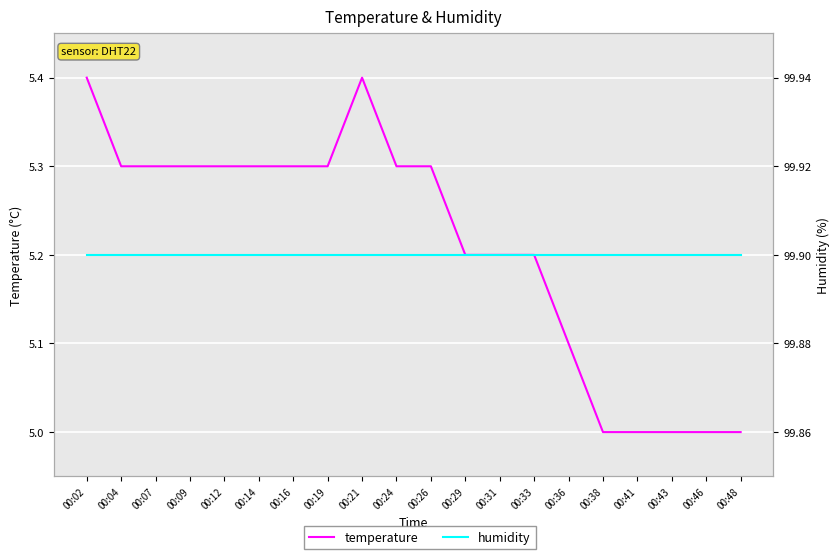

Rank the series by their maximum value, from lowest to highest.

temperature, humidity